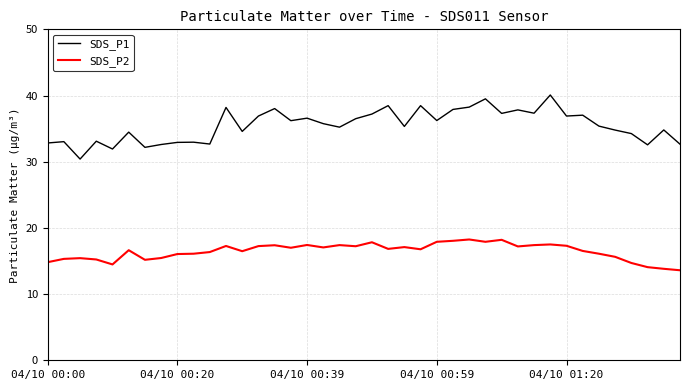

What is the maximum value for SDS_P1?

40.1